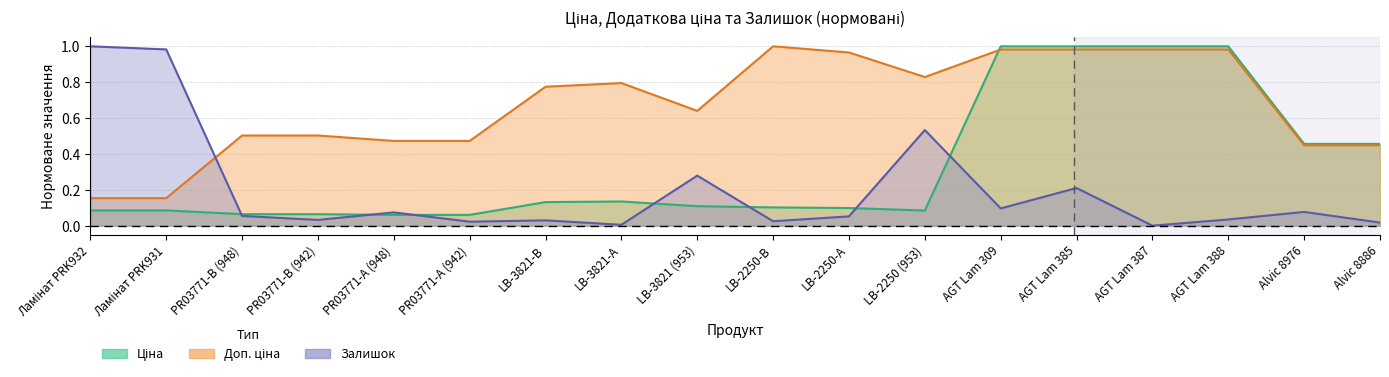

Where is Залишок nearest to the value 0?

AGT Lam 387